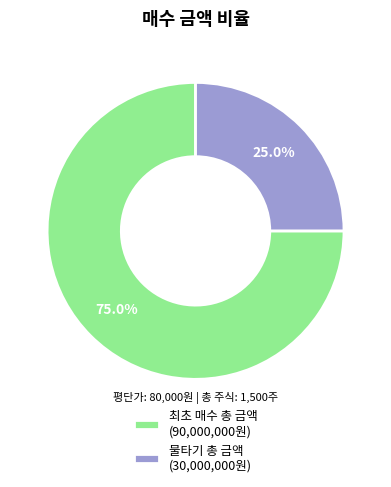

The 물타기 총 금액 slice represents 37% of the pie. True or false?

False